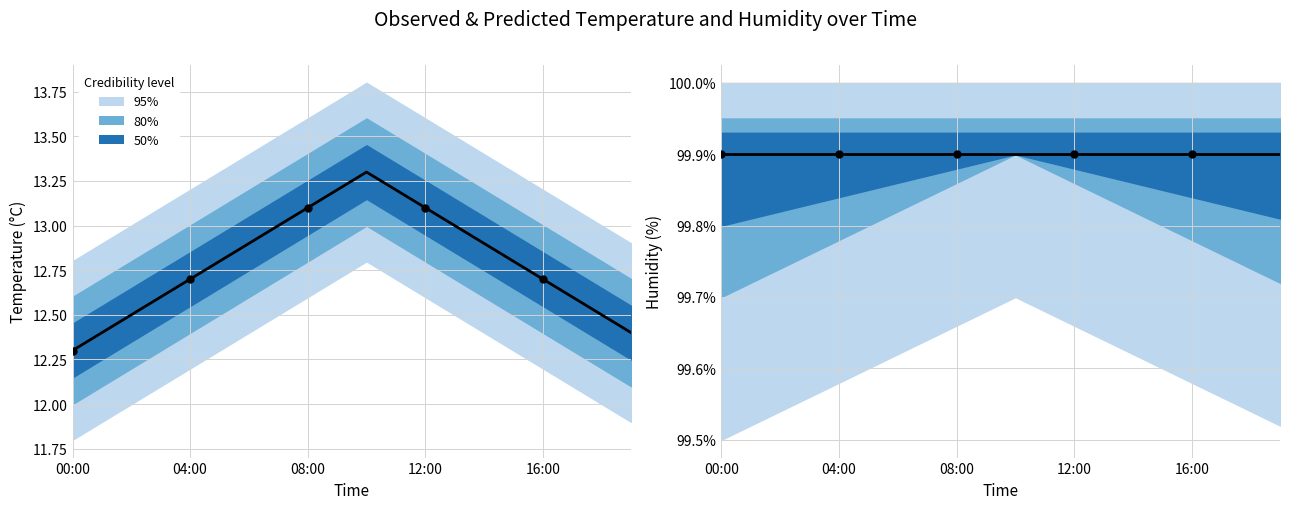

At how many categories does at least one series exceed 34?

20